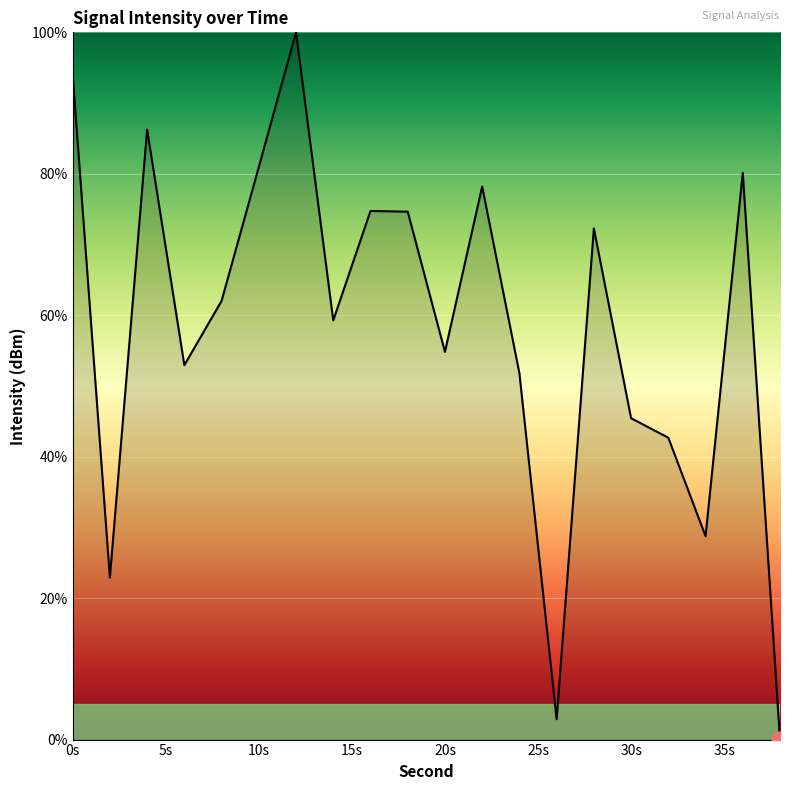

What is the greatest value displayed?

100.0